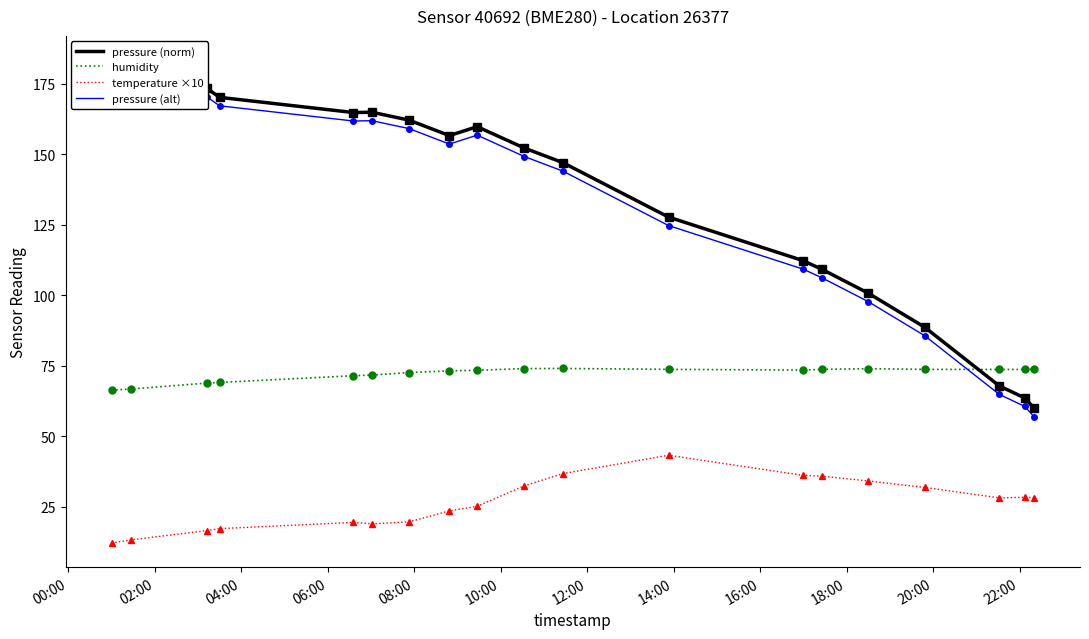

How many interior local peaks does the humidity series have?

2